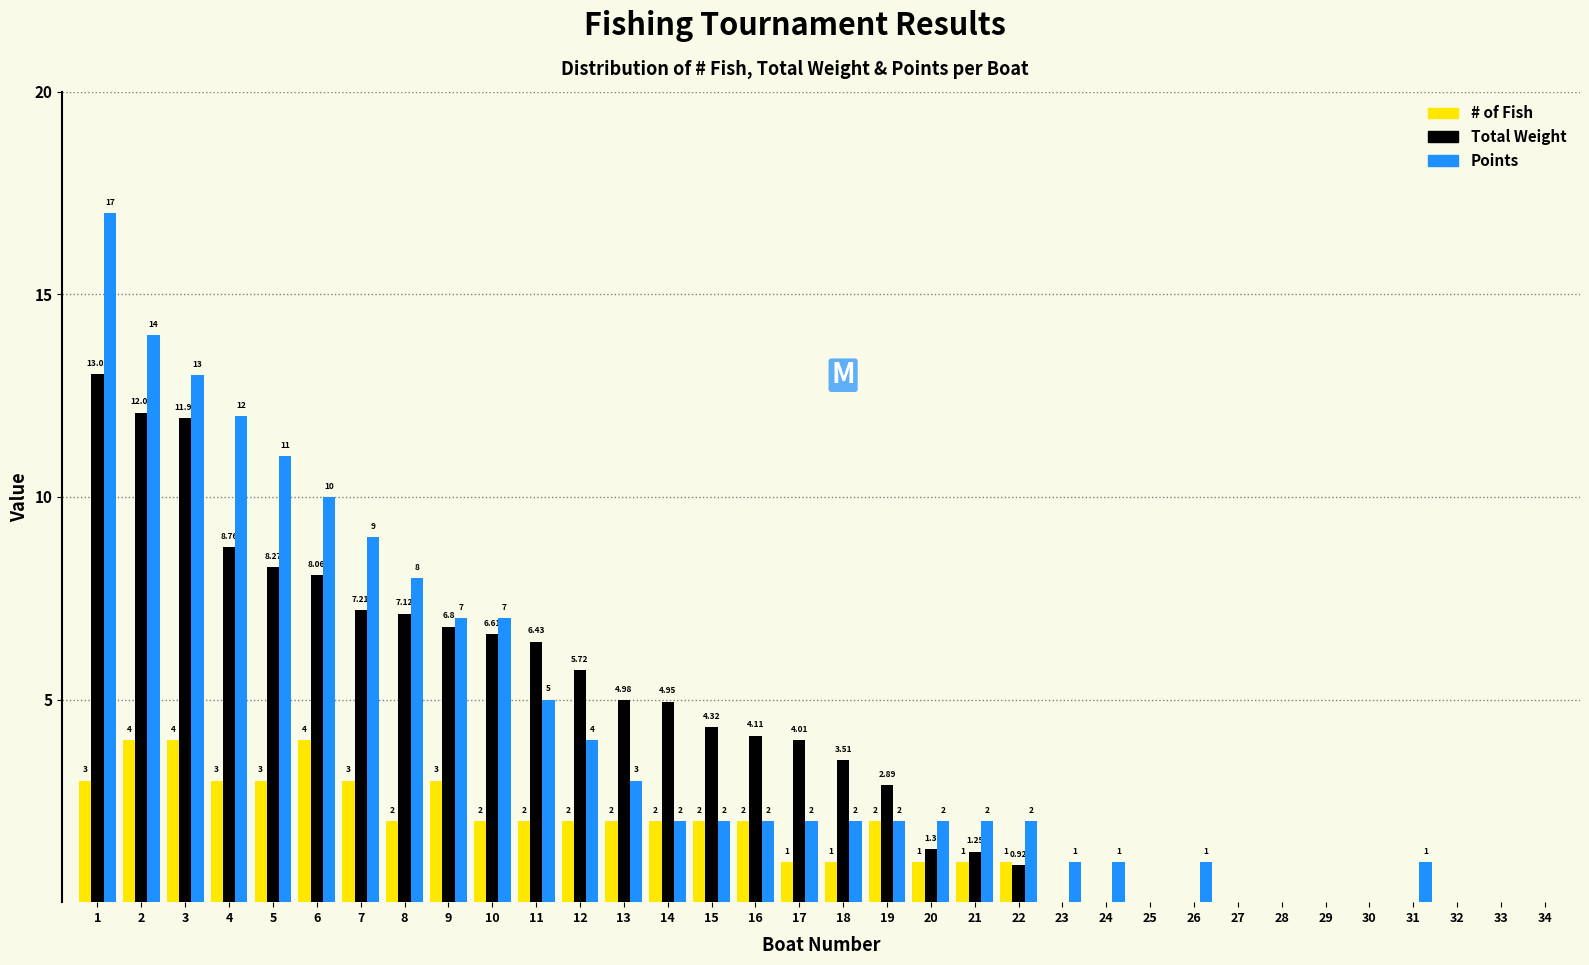

Is the value of # of Fish at 27 greater than the value of Points at 18?

No